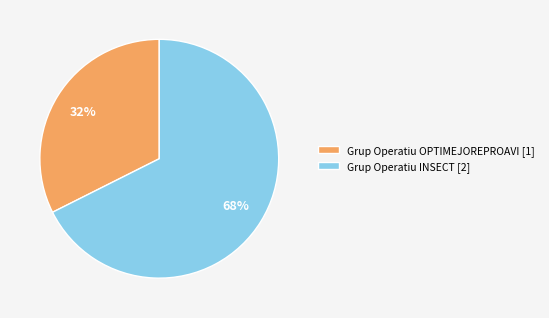

What is the smallest slice in the pie chart?

Grup Operatiu OPTIMEJOREPROAVI